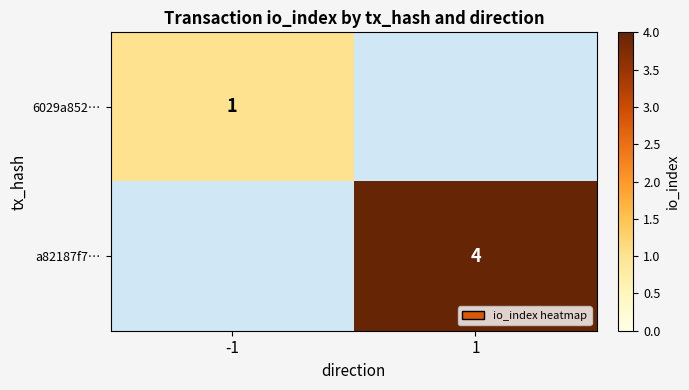

Is it true that 6029a852… equals 1 at -1?

True